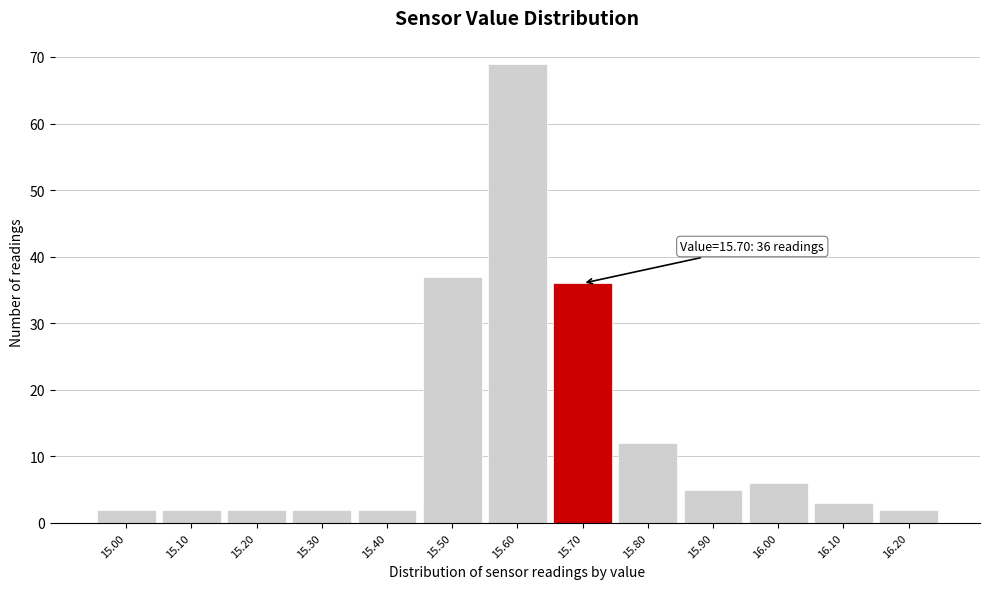

Which range on the x-axis has the tallest bar?

15.55 to 15.65